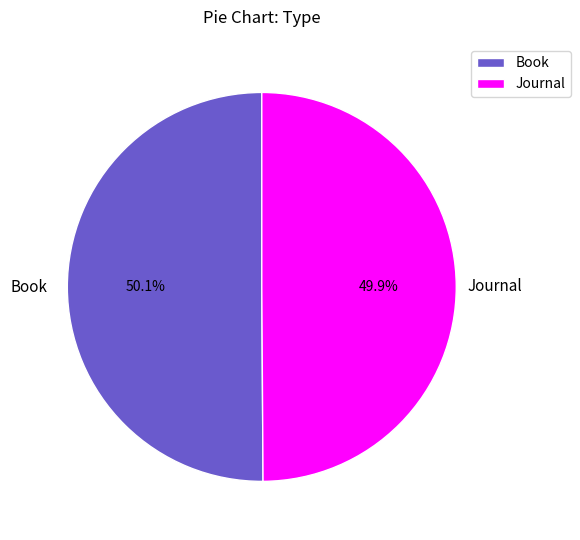

How much of the chart is everything except Book?

49.9%